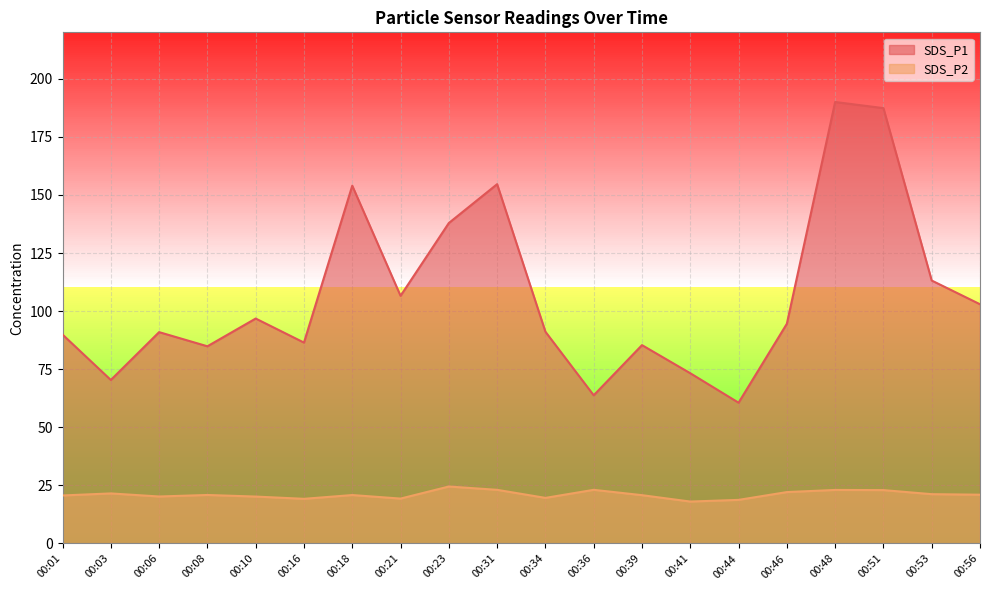

How many lines are shown in the chart?

2